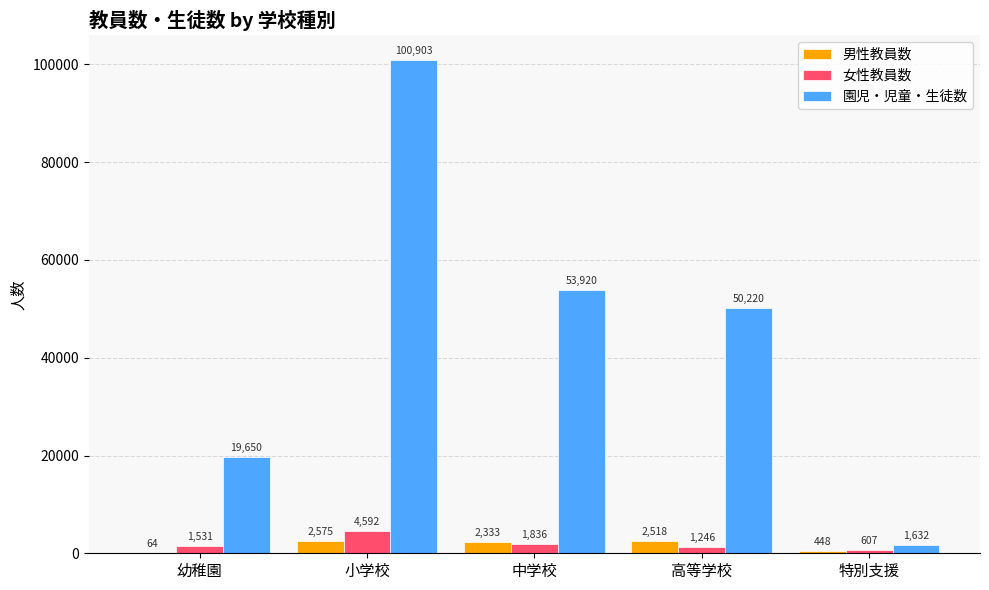

What is the sum of all 女性教員数 values?

9812